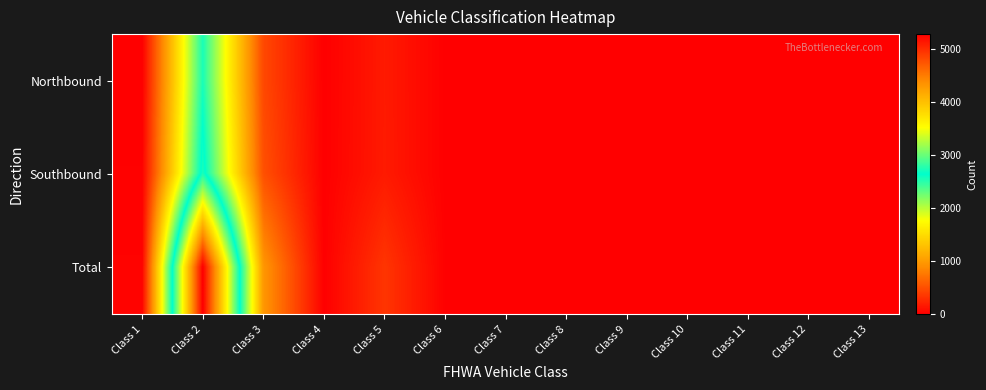

List the series in order of their peak value, highest first.

Total, Southbound, Northbound